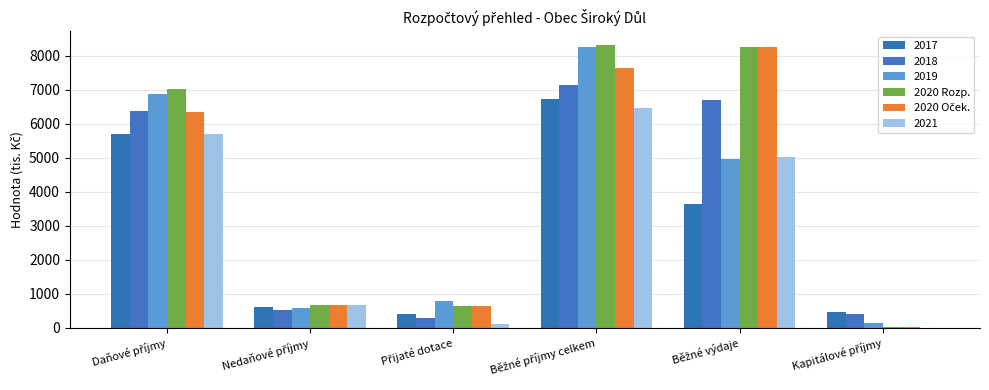

Which series has the widest spread of values?

2020 Rozp.